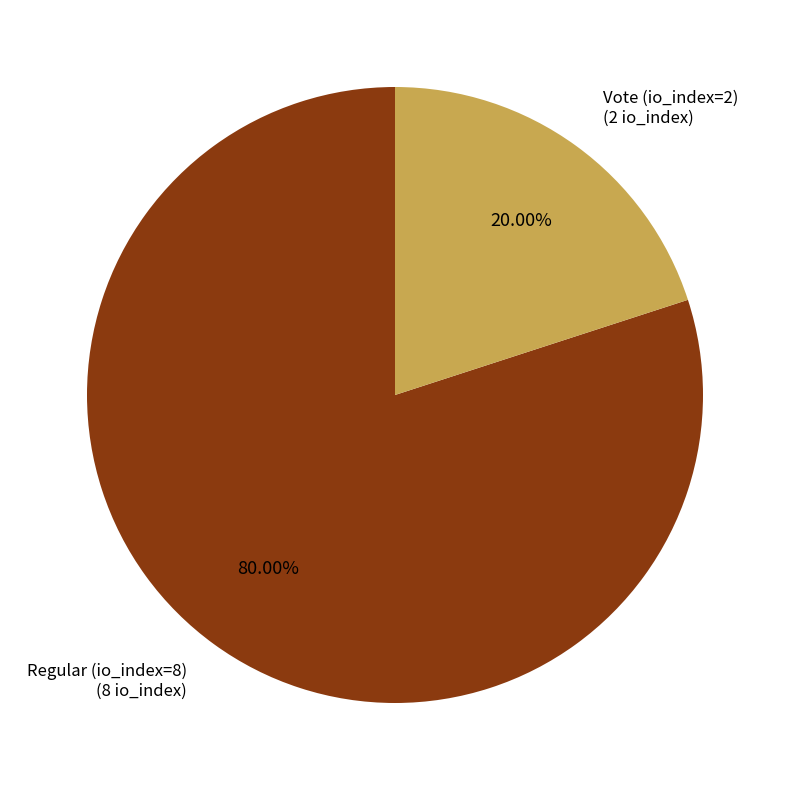

Does any single category account for the majority?

Yes